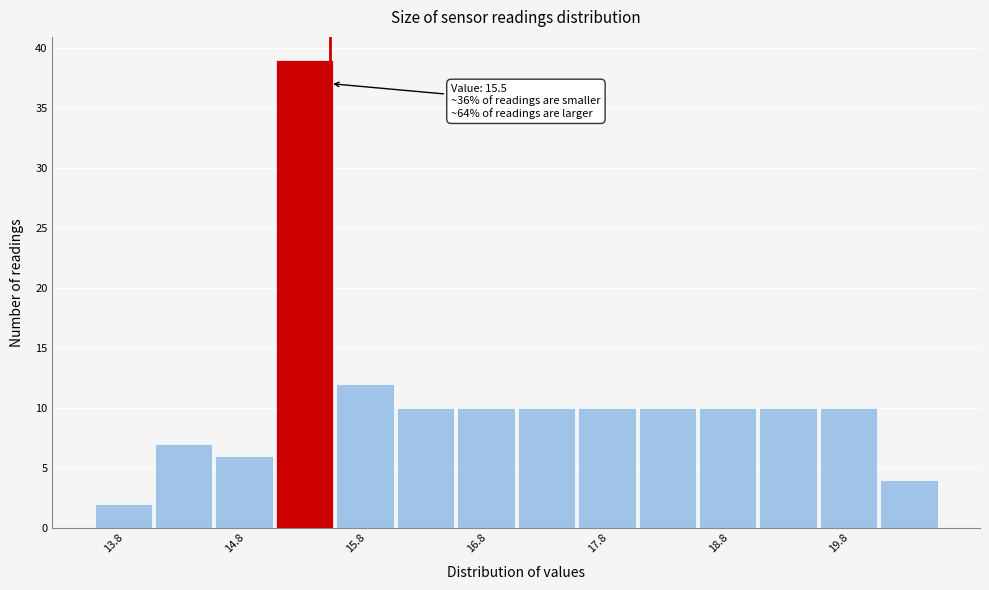

Over which range of the x-axis is the bar tallest?

15.05 to 15.55